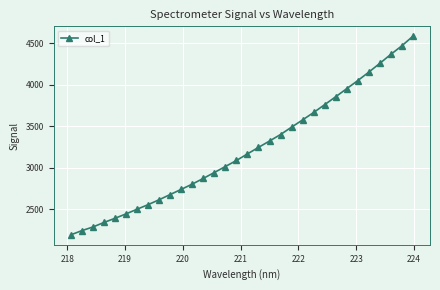

True or false: the data has more than 2 interior local peaks.

False